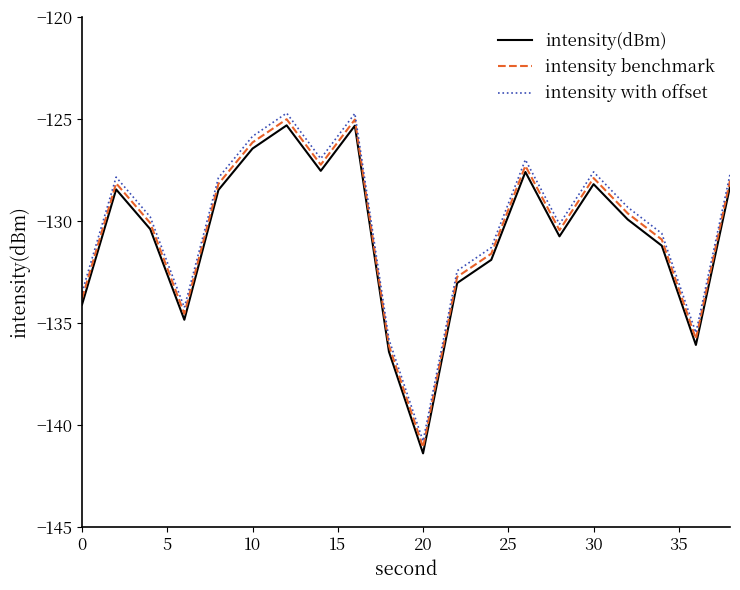

True or false: intensity benchmark and intensity with offset intersect in this chart.

False